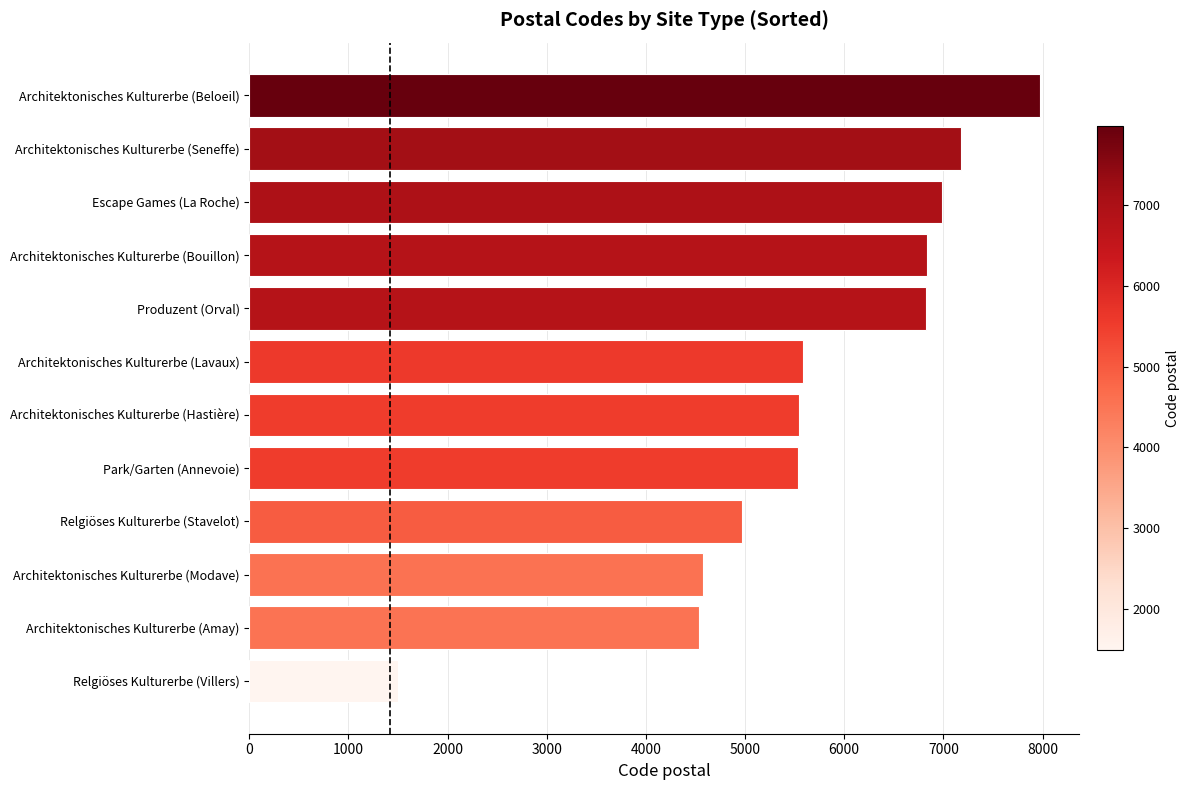

True or false: the data shows 6982 at Escape Games (La Roche).

True